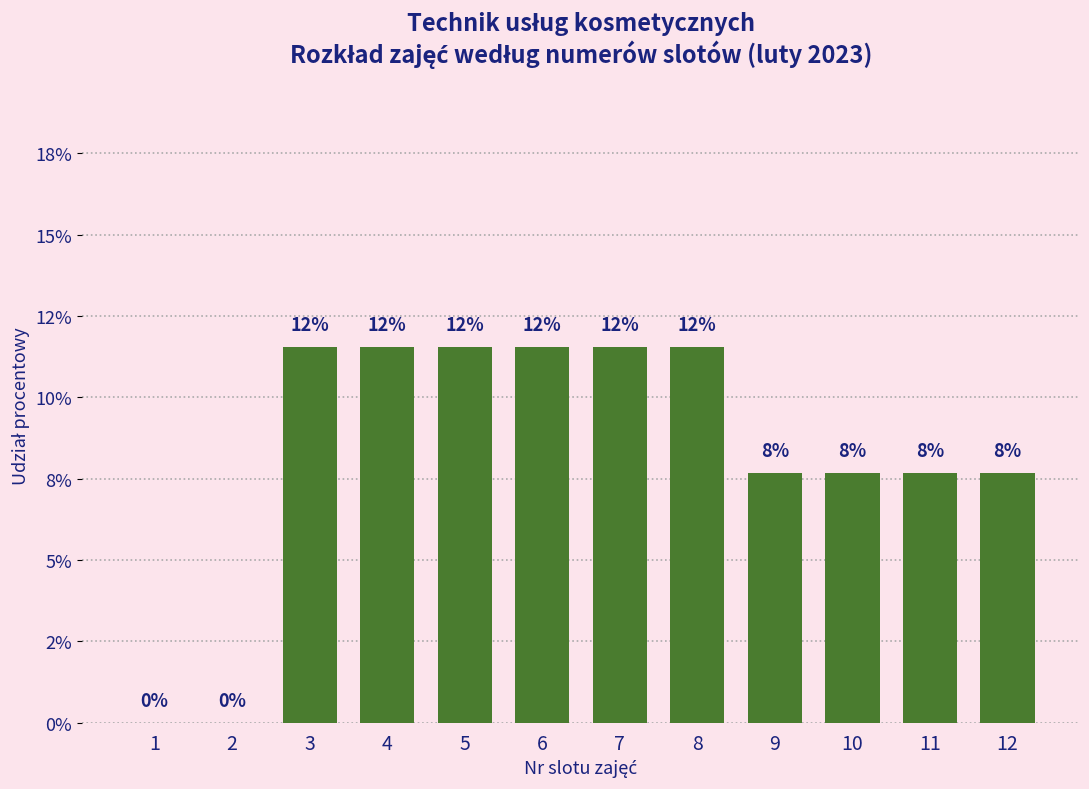

Are the bars horizontal?

No